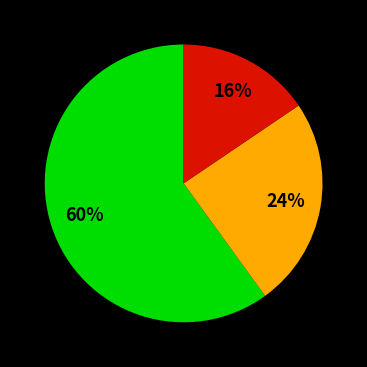

How many segments does this pie chart have?

3